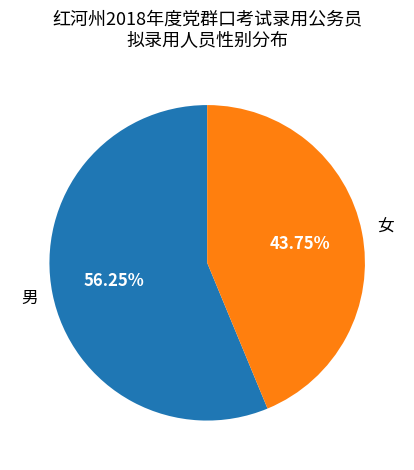

Count the number of slices in the pie.

2